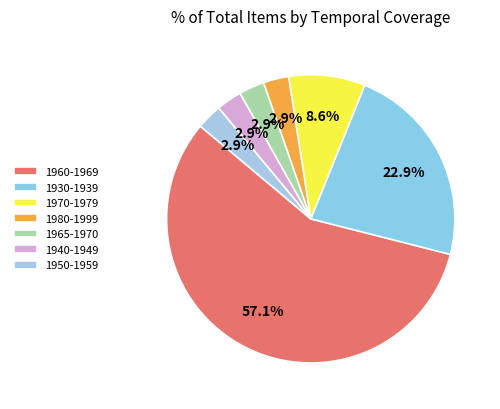

How many slices are in this pie chart?

7